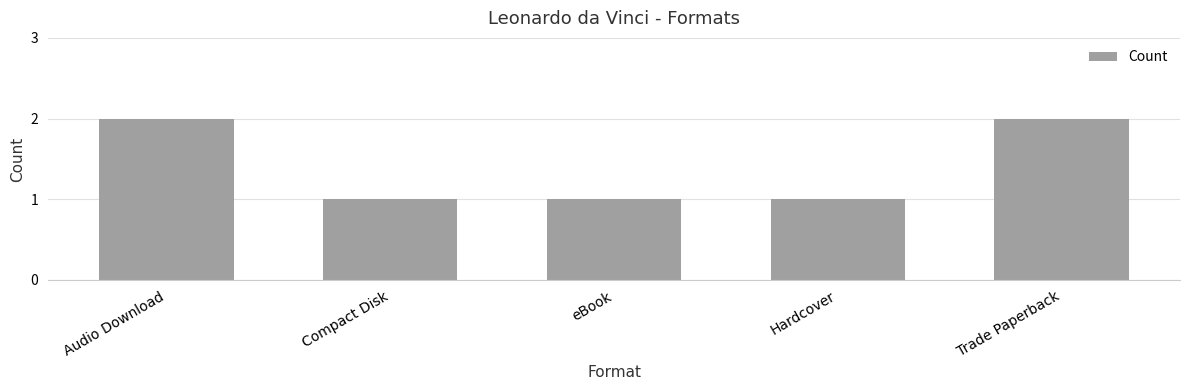

What is the sum of all values?

7